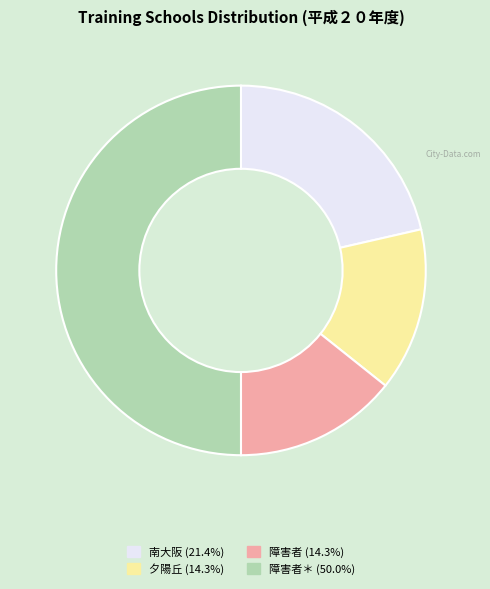

How many segments does this pie chart have?

4